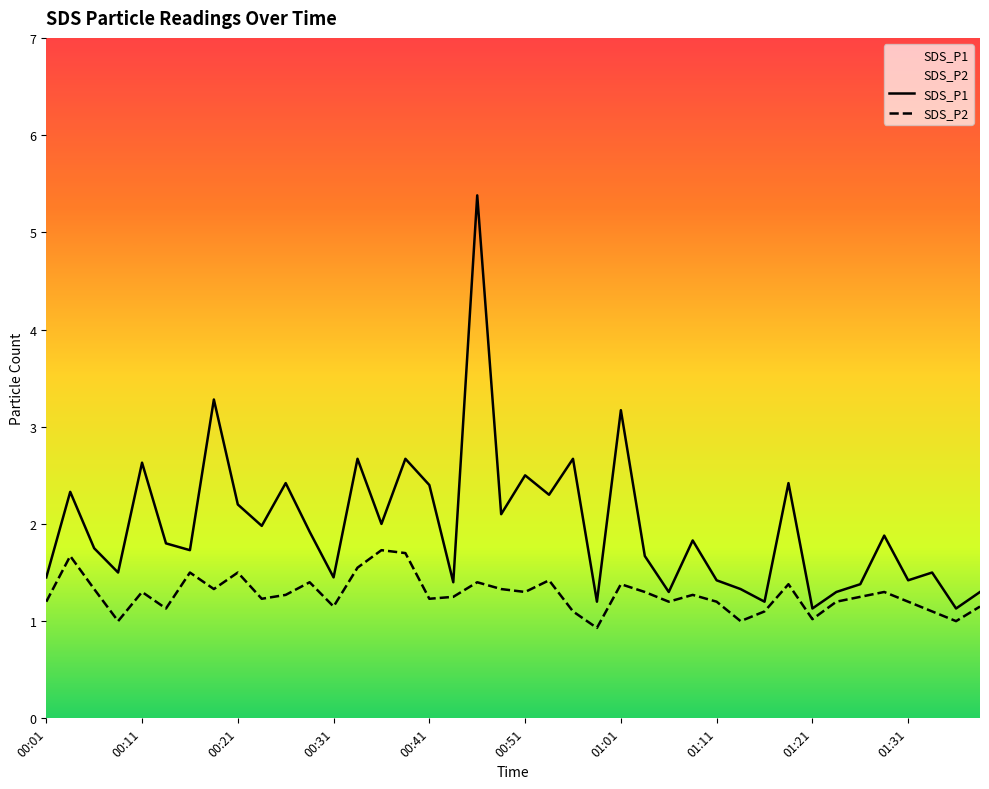

What is the lowest value of the SDS_P1 series?

1.1